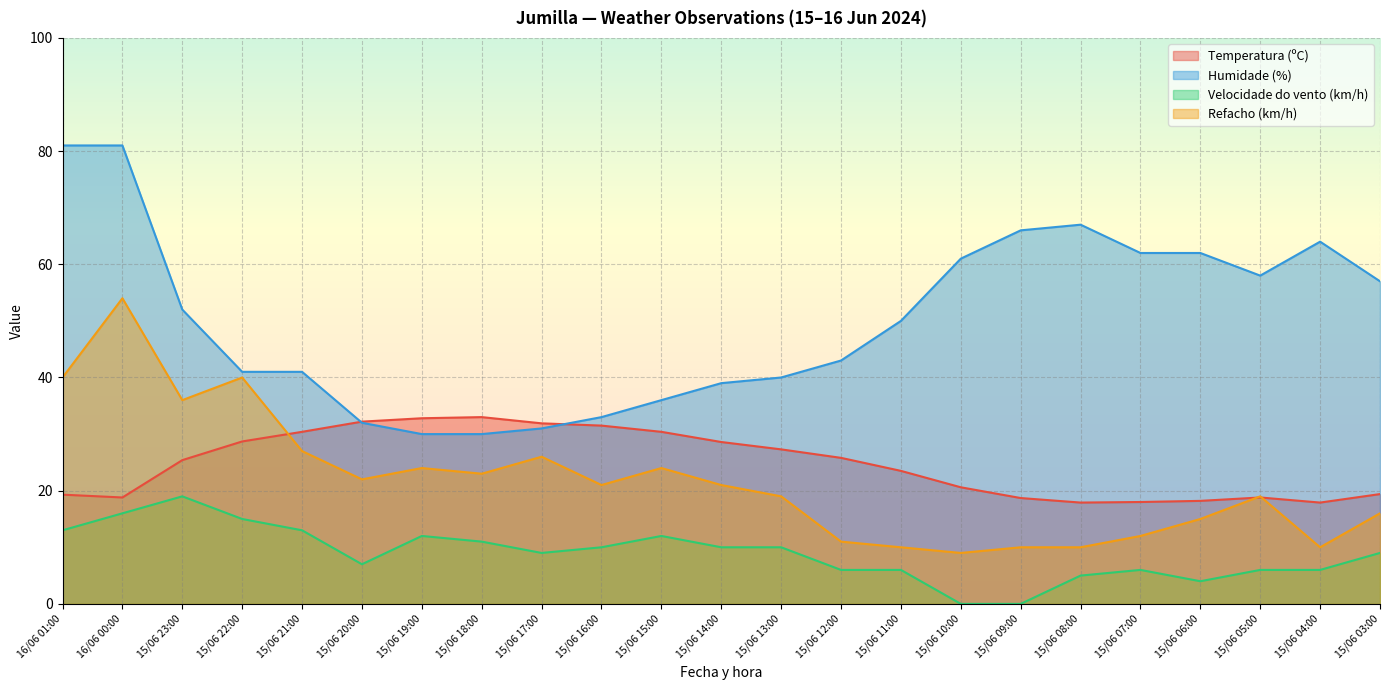

Count the number of data series in this chart.

4